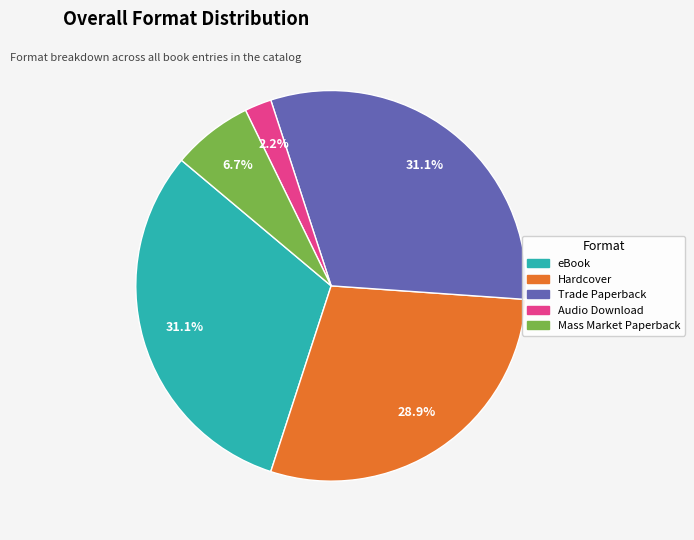

What is the smallest slice in the pie chart?

Audio Download